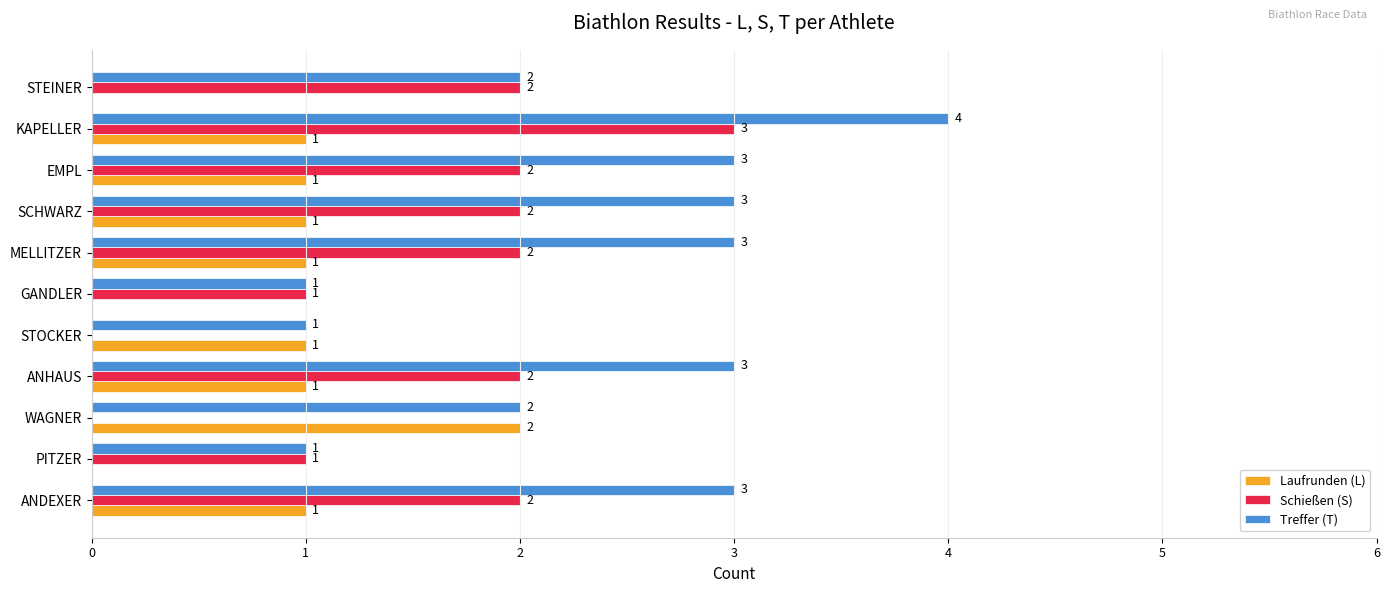

What is the average value of the Laufrunden (L) series?

1